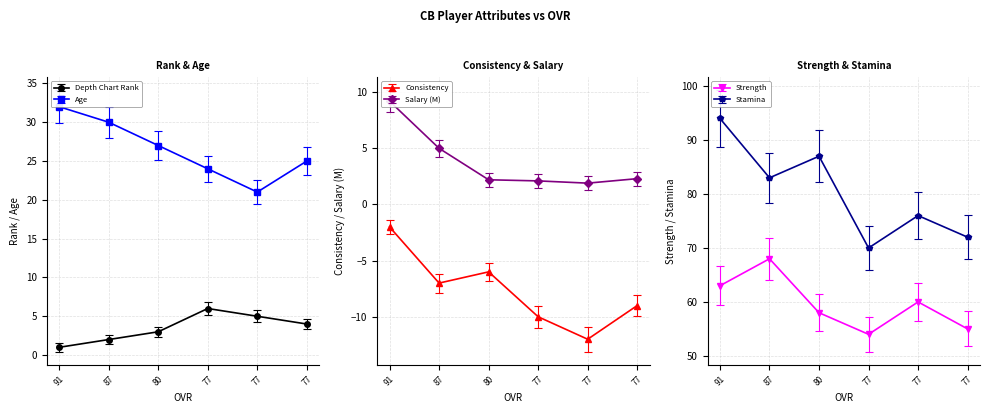

How many data points in Consistency are above -7?

2